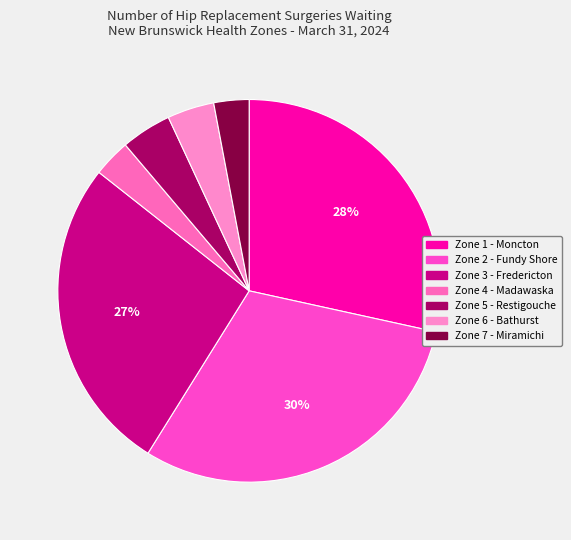

Is there a majority slice in this chart?

No